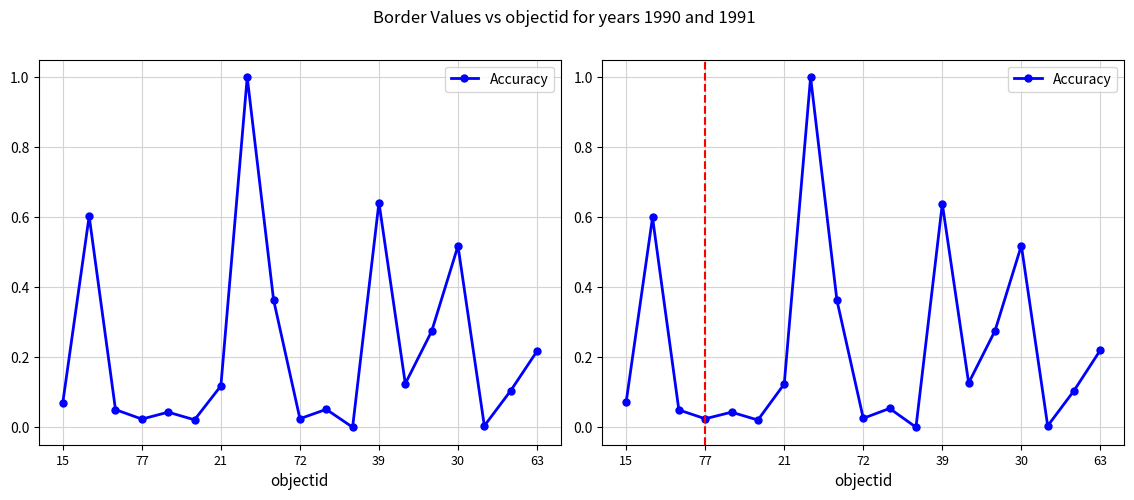

What is the average value?

0.2